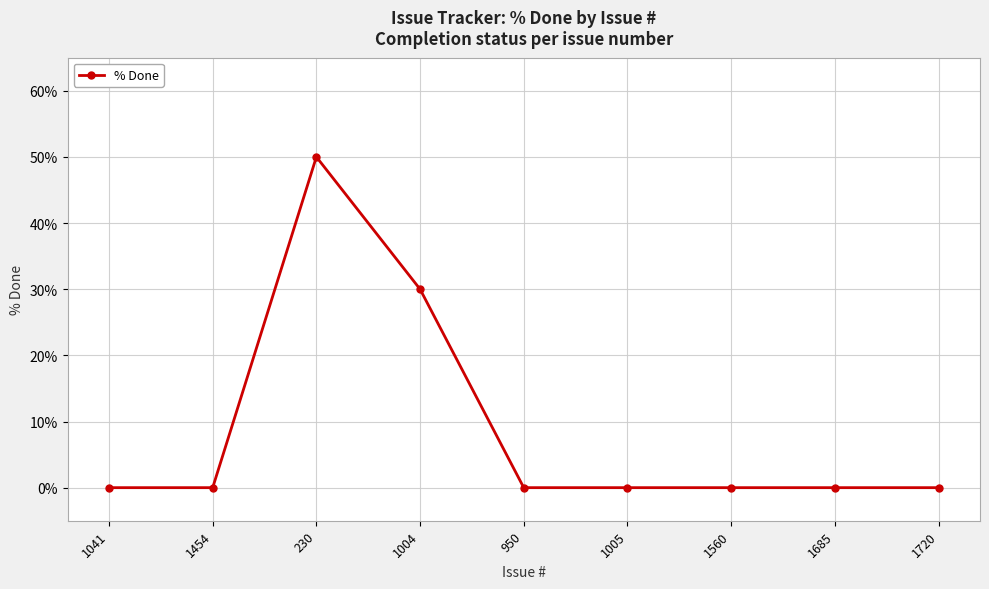

The chart shows a value of 22 at 1560. True or false?

False